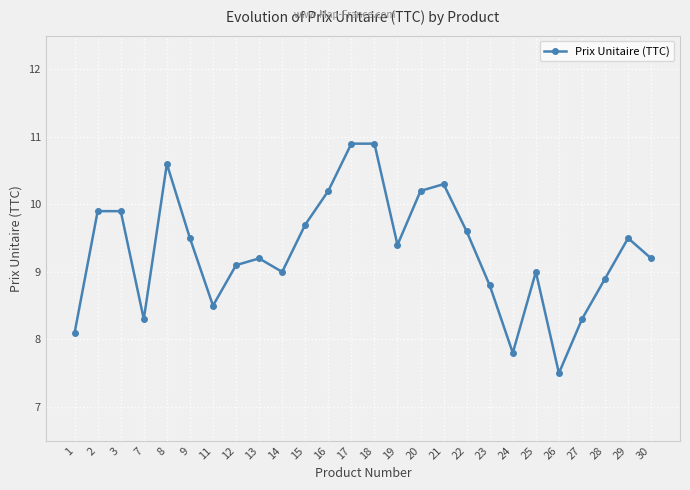

What is the sum of all values?

242.3